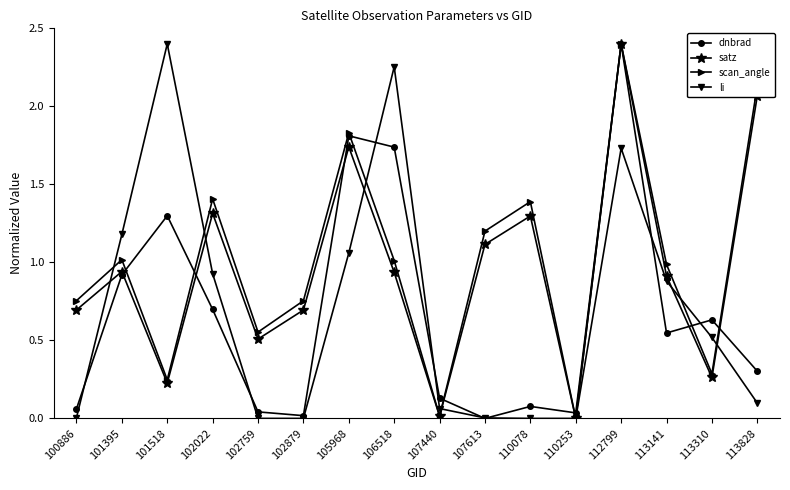

Is this an area chart (filled region under the line)?

No